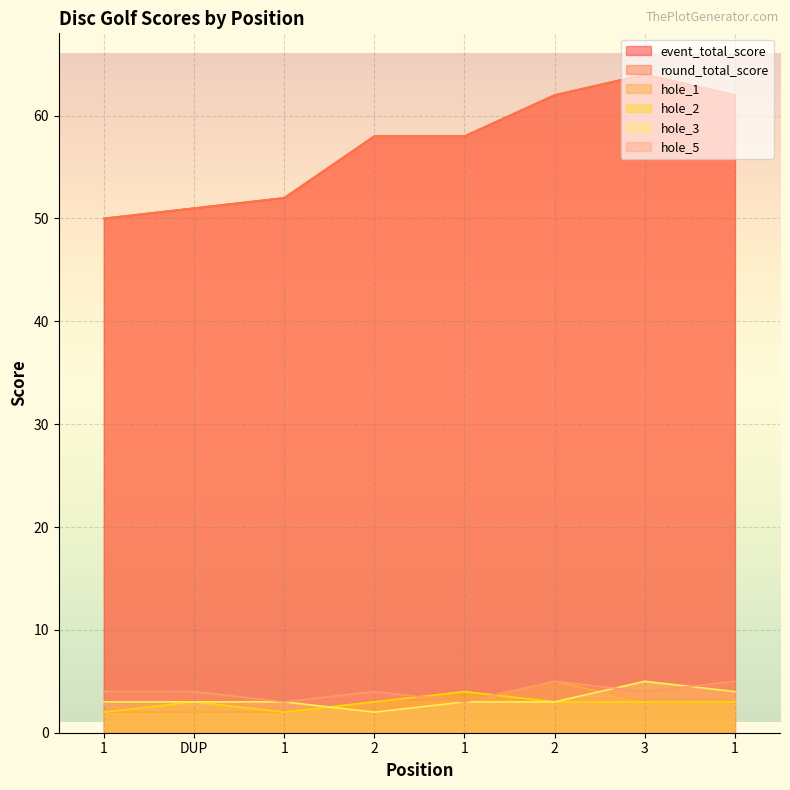

What is the difference between the maximum and minimum values in the event_total_score series?

14